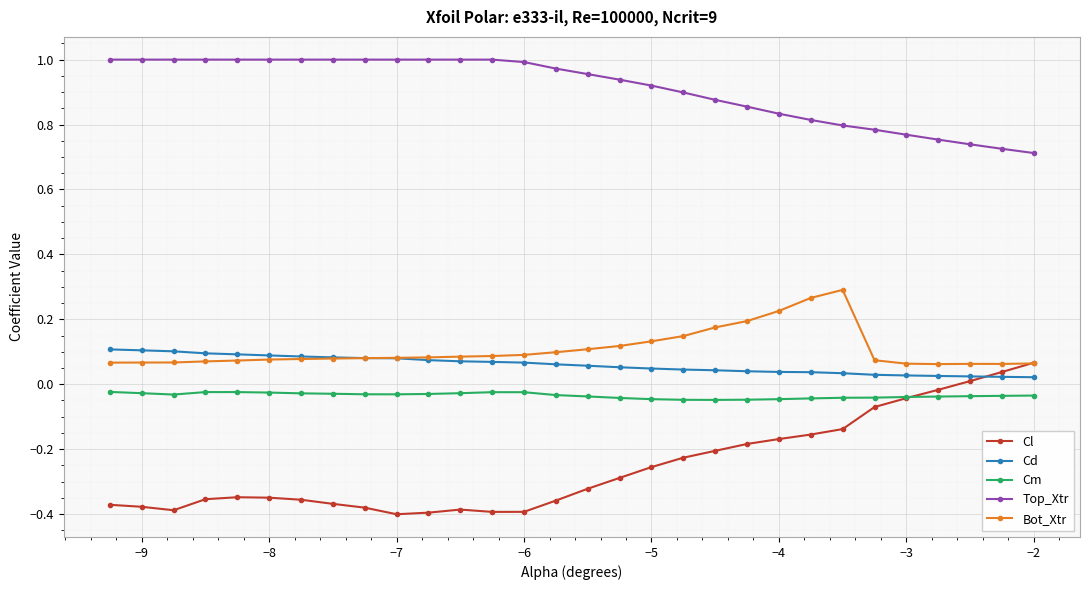

Which series has the largest total across all categories?

Top_Xtr